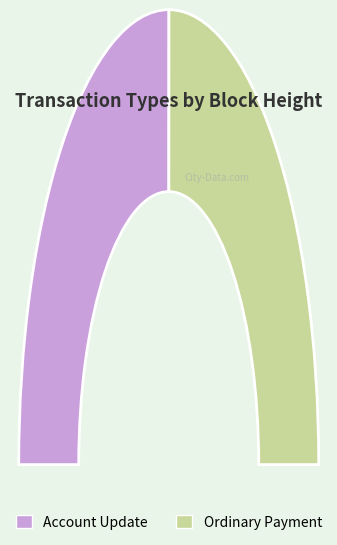

How many slices are in this pie chart?

2